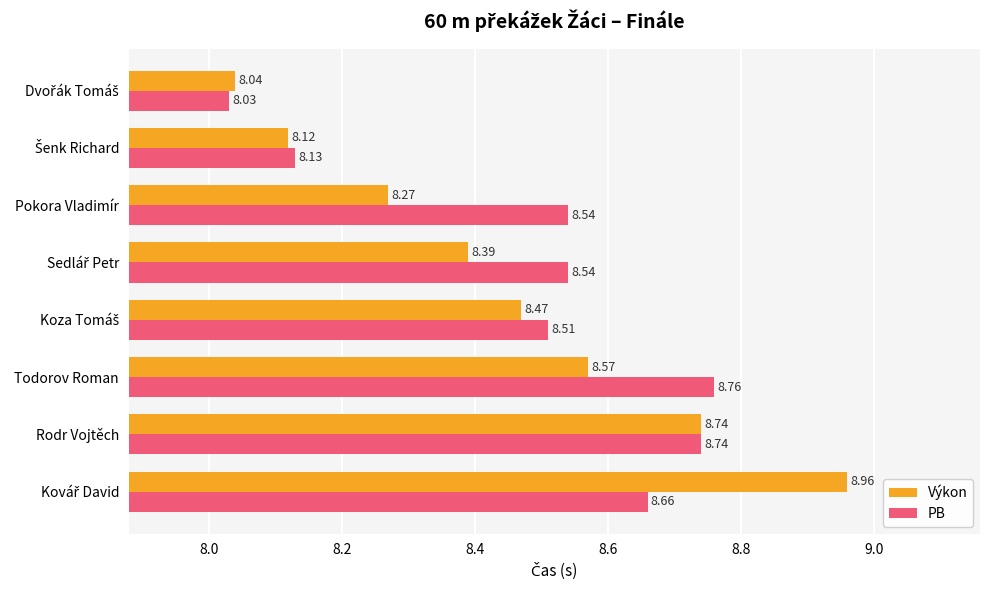

List the series in order of their overall mean, lowest first.

Výkon, PB